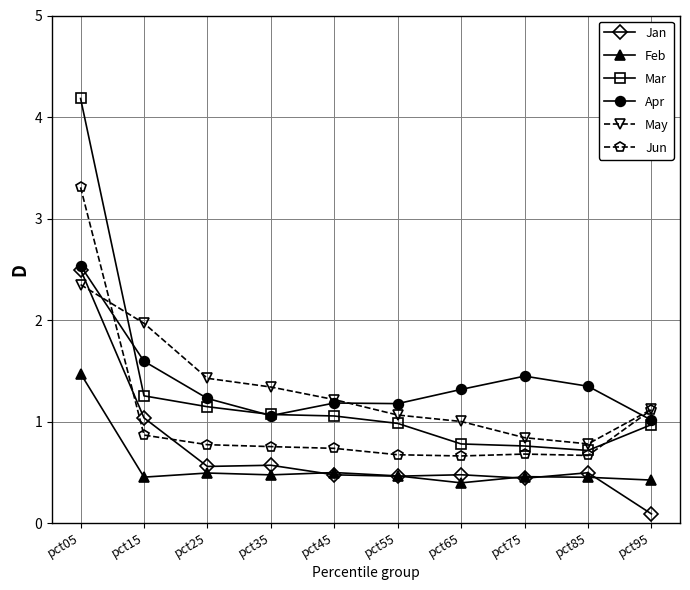

What is the sum of all Feb values?

5.6